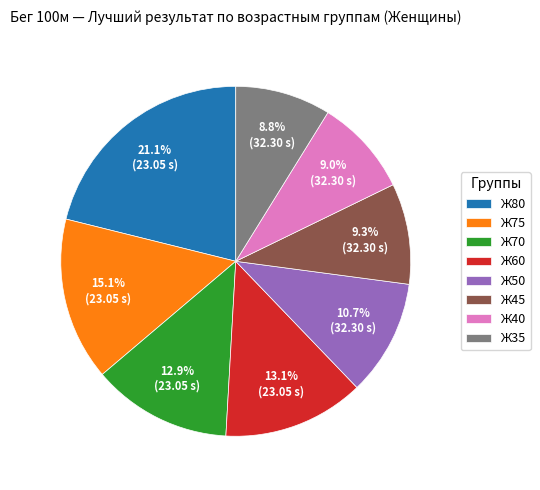

Between Ж60 and Ж45, which is larger?

Ж60